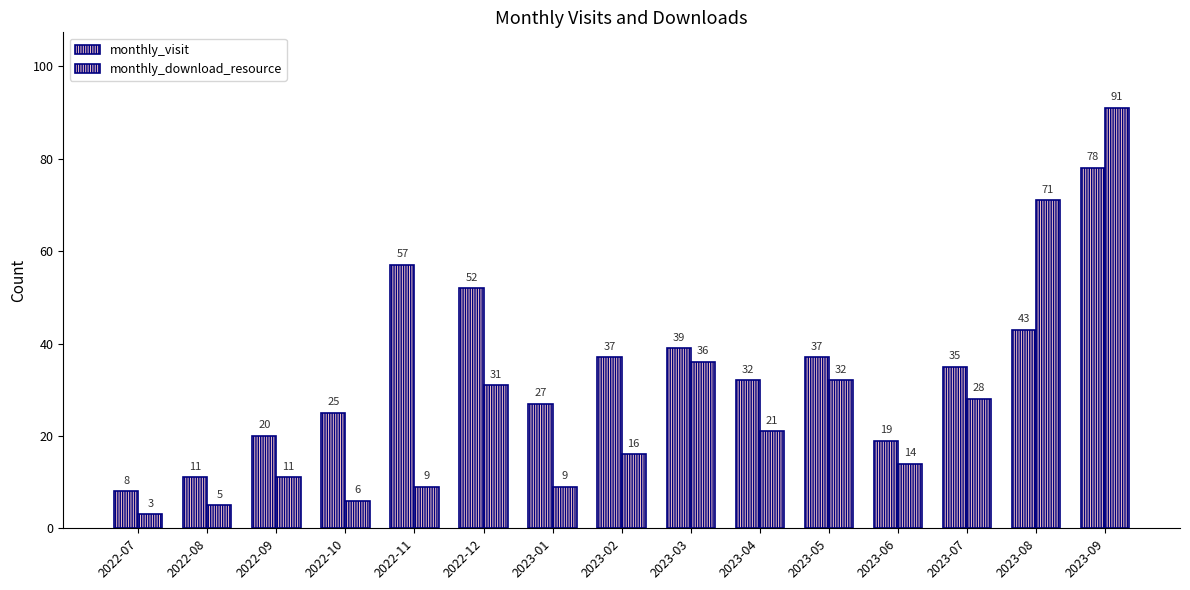

The value of monthly_visit at 2022-08 is 11. True or false?

True